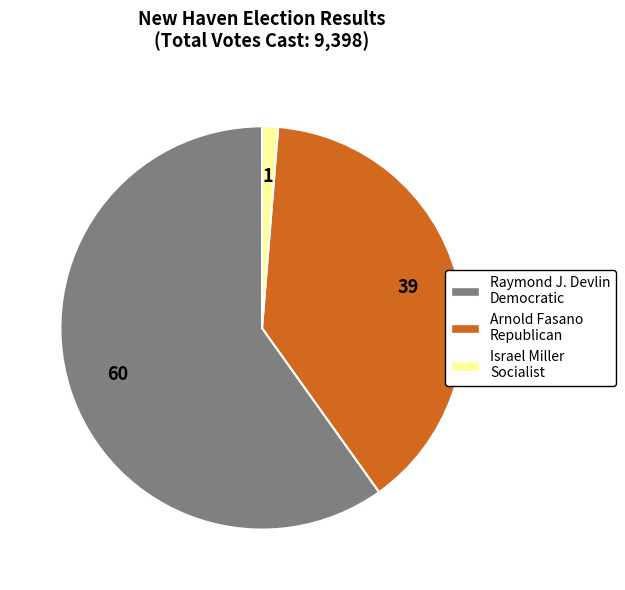

Combined, do Arnold Fasano Republican and Israel Miller Socialist account for over 50%?

No